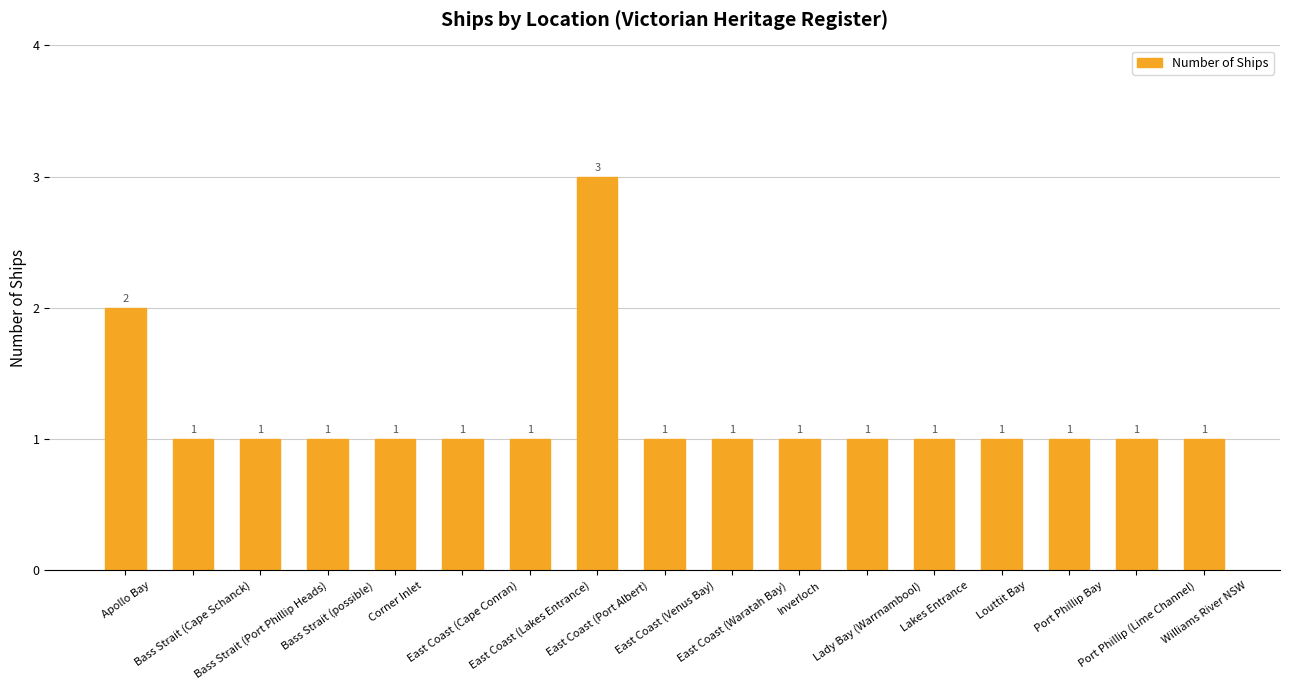

What is the greatest value displayed?

3